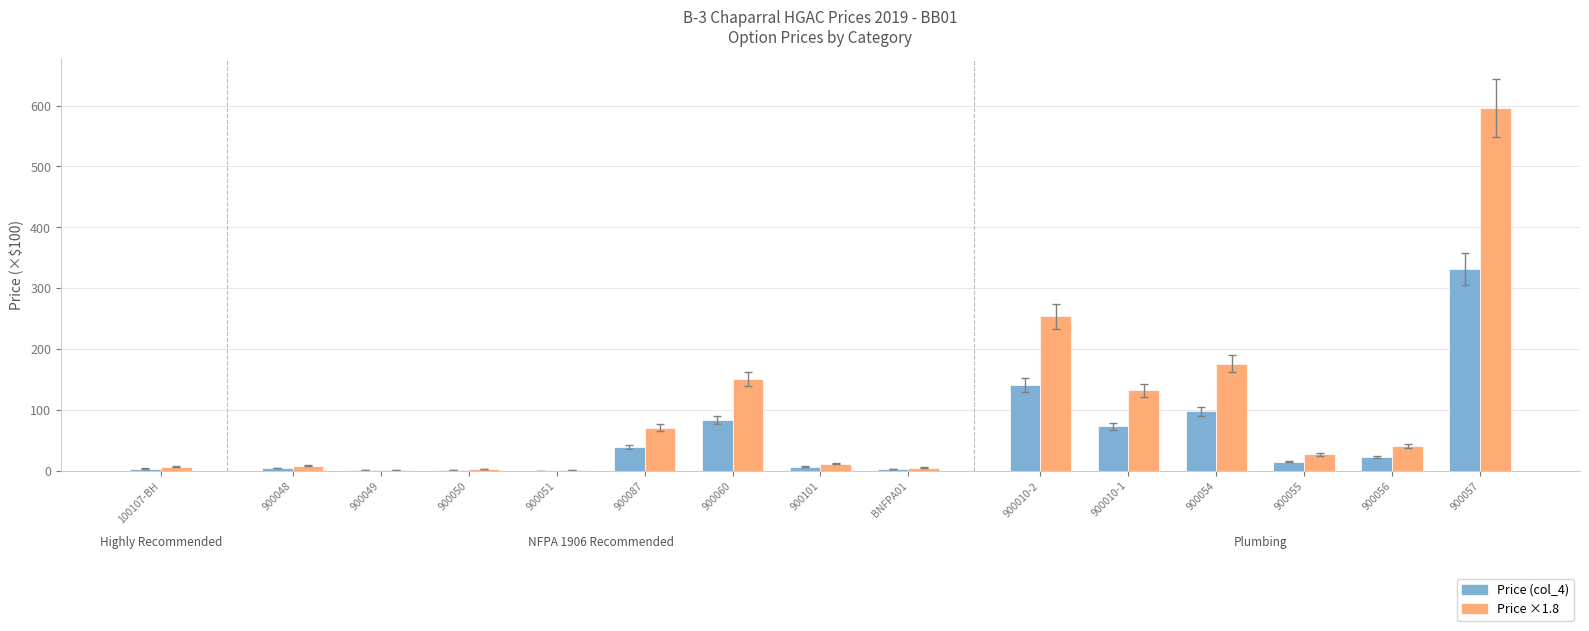

What is the maximum value shown in the chart?

596.4